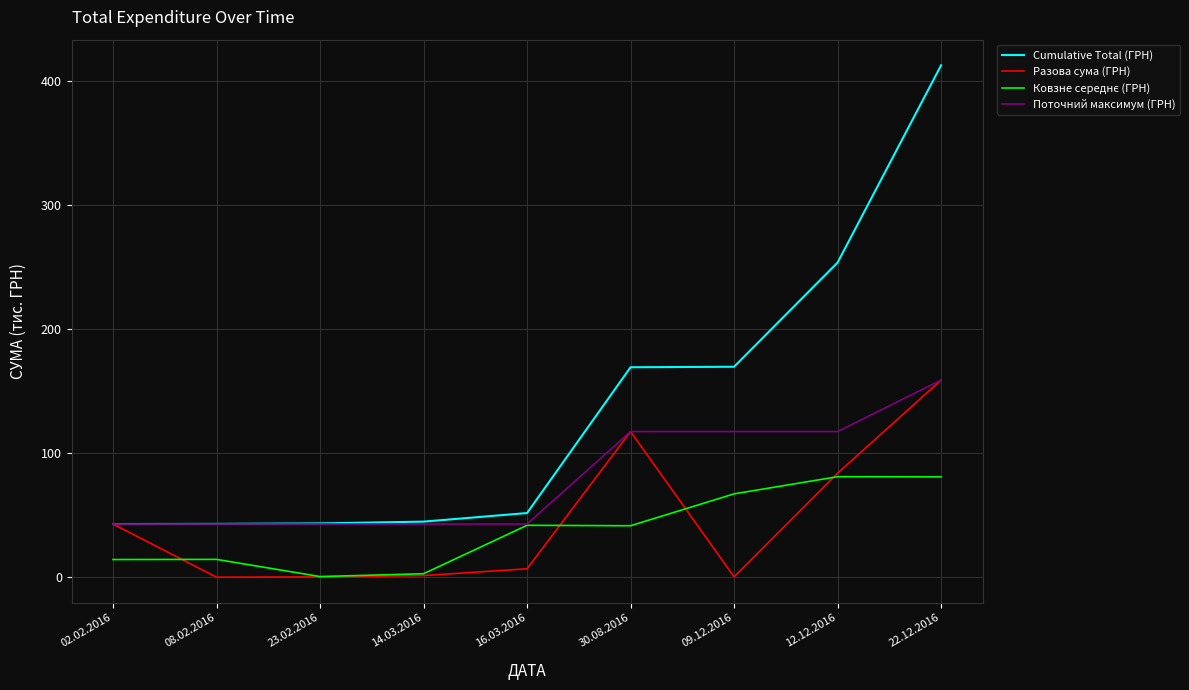

Count the number of data series in this chart.

4